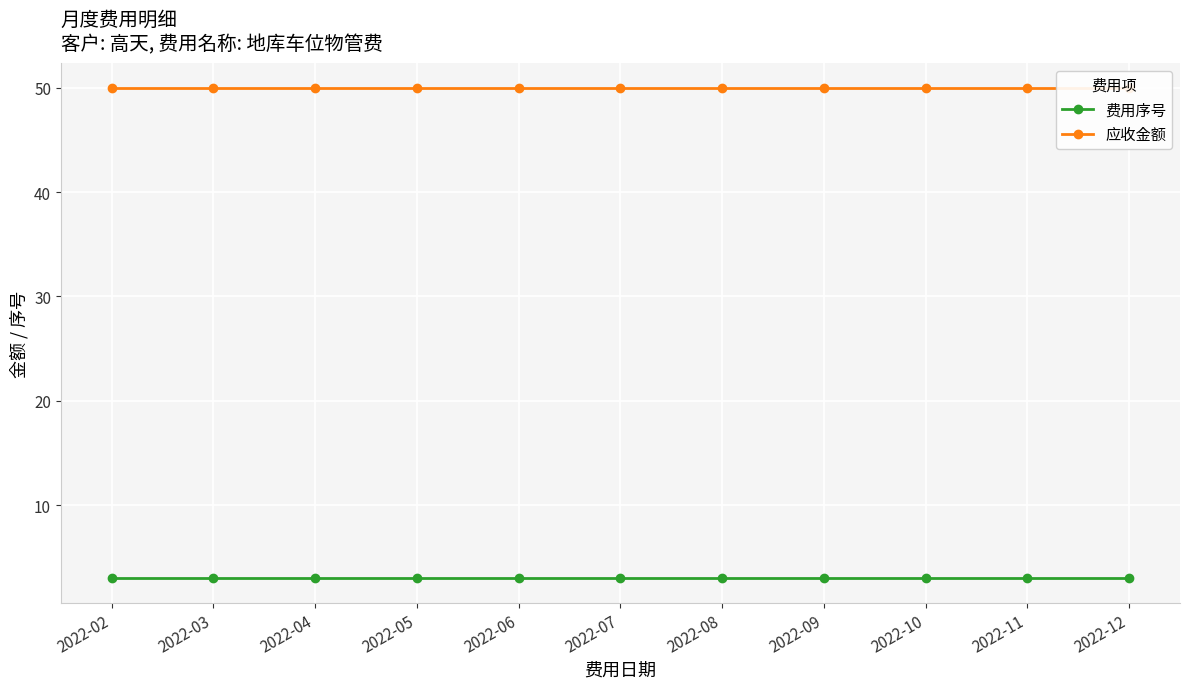

What is the maximum value shown in the chart?

50